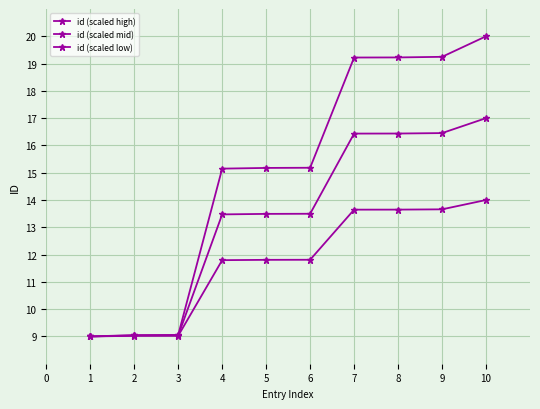

True or false: id (scaled low) and id (scaled high) intersect in this chart.

False